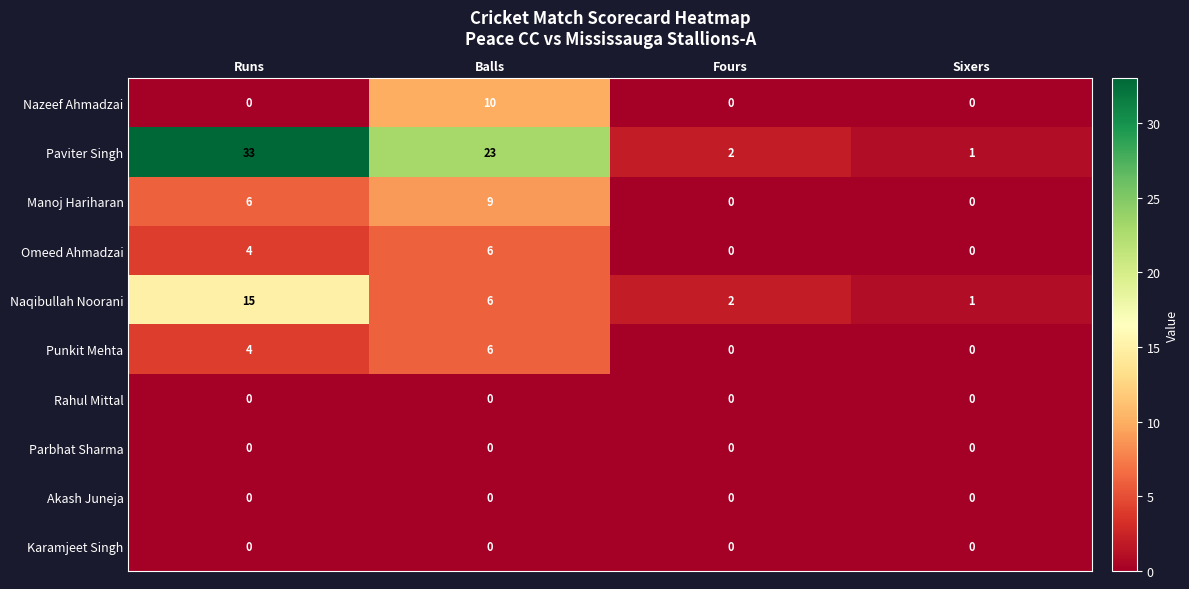

Is the value of Punkit Mehta at Balls greater than the value of Omeed Ahmadzai at Runs?

Yes